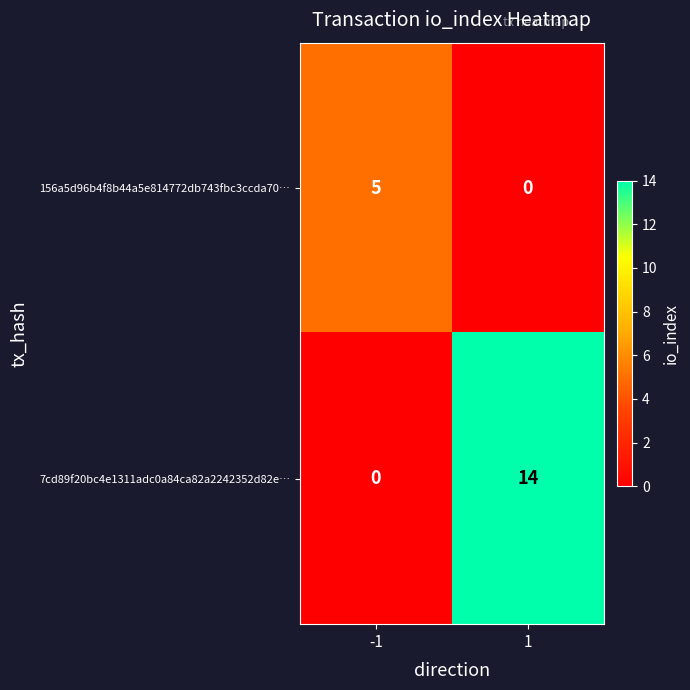

The value of 7cd89f20bc4e1311adc0a84ca82a2242352d82e… at 1 is 14. True or false?

True